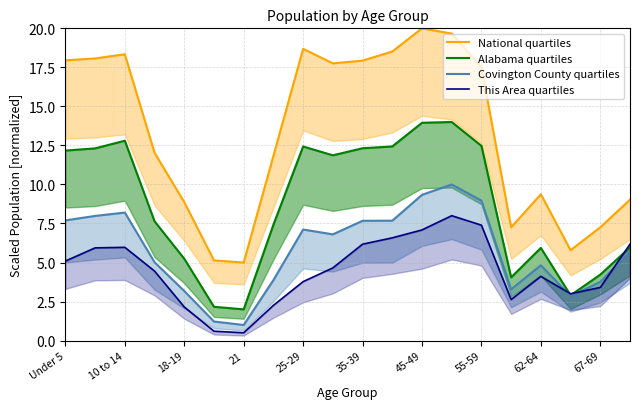

True or false: National quartiles and Covington County quartiles cross at least once.

False